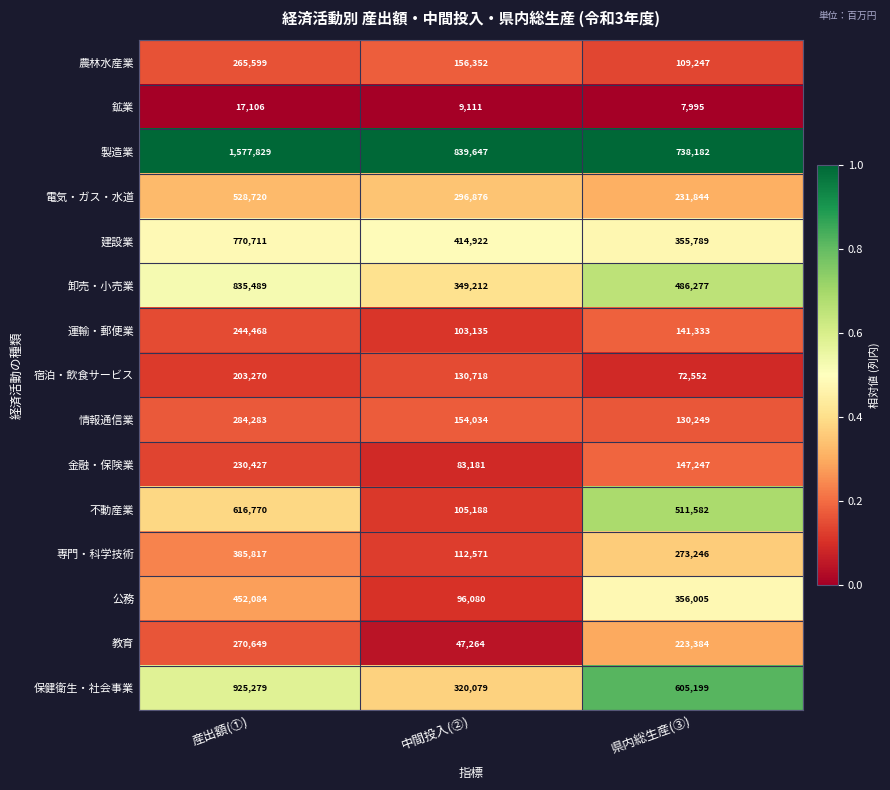

Rank the series at 県内総生産(③) from highest to lowest value.

製造業, 保健衛生・社会事業, 不動産業, 卸売・小売業, 公務, 建設業, 専門・科学技術, 電気・ガス・水道, 教育, 金融・保険業, 運輸・郵便業, 情報通信業, 農林水産業, 宿泊・飲食サービス, 鉱業